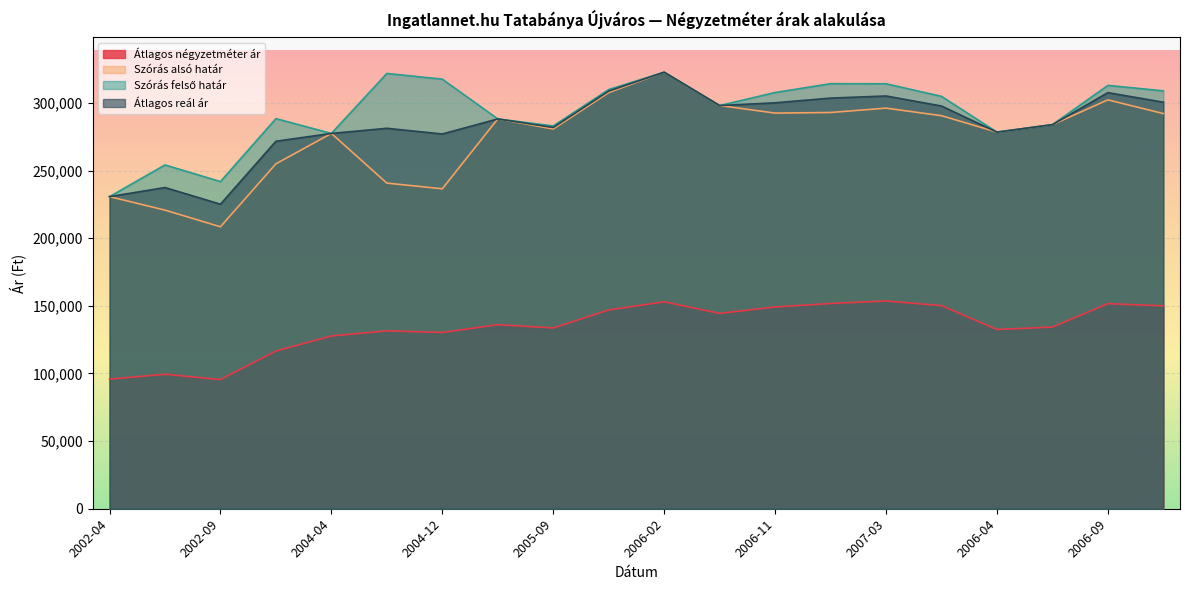

Reading left to right, extract all data points from this chart.

Átlagos négyzetméter ár: 2002-04=95801	2002-06=99423	2002-09=95486	2002-12=116568	2004-04=127723	2004-09=131510	2004-12=130320	2005-04=136080	2005-09=133652	2005-12=146972	2006-02=152977	2006-08=144430	2006-11=149165	2007-01=151744	2007-03=153587	2007-04=150136	2006-04=132524	2005-06=134313	2006-09=151636	2006-12=149979
Szórás alsó határ: 2002-04=230728	2002-06=220774	2002-09=208448	2002-12=254994	2004-04=277464	2004-09=240739	2004-12=236535	2005-04=288197	2005-09=280754	2005-12=307667	2006-02=322745	2006-08=298086	2006-11=292507	2007-01=292941	2007-03=296173	2007-04=290571	2006-04=278433	2005-06=283960	2006-09=302282	2006-12=292152
Szórás felső határ: 2002-04=230728	2002-06=254174	2002-09=241848	2002-12=288394	2004-04=277464	2004-09=321791	2004-12=317587	2005-04=288197	2005-09=282998	2005-12=309911	2006-02=322745	2006-08=298086	2006-11=307711	2007-01=314235	2007-03=314155	2007-04=304875	2006-04=278433	2005-06=283960	2006-09=312974	2006-12=308952
Átlagos reál ár: 2002-04=230728	2002-06=237474	2002-09=225148	2002-12=271694	2004-04=277464	2004-09=281265	2004-12=277061	2005-04=288197	2005-09=281876	2005-12=308789	2006-02=322745	2006-08=298086	2006-11=300109	2007-01=303588	2007-03=305164	2007-04=297723	2006-04=278433	2005-06=283960	2006-09=307628	2006-12=300552